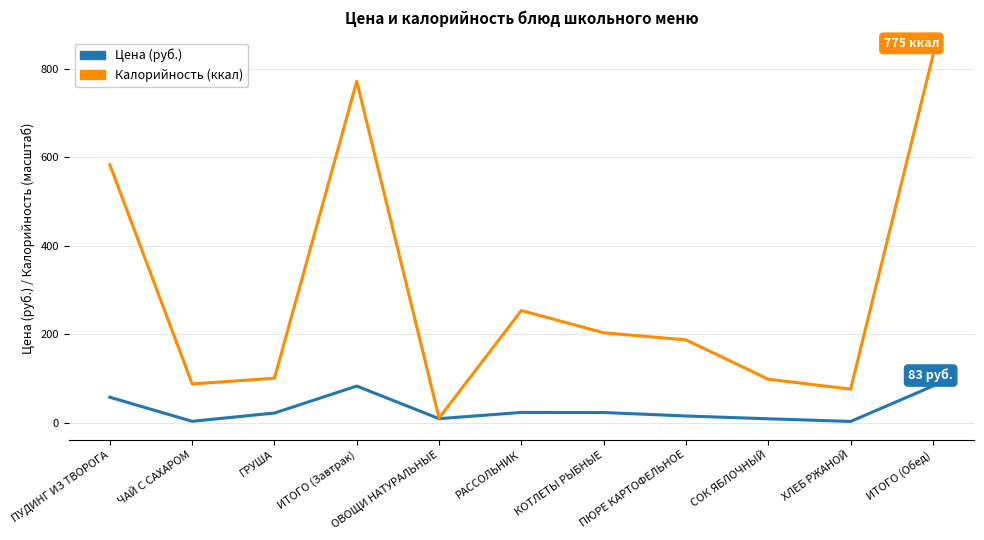

At which category does Цена (руб.) reach its first local peak?

ИТОГО (Завтрак)